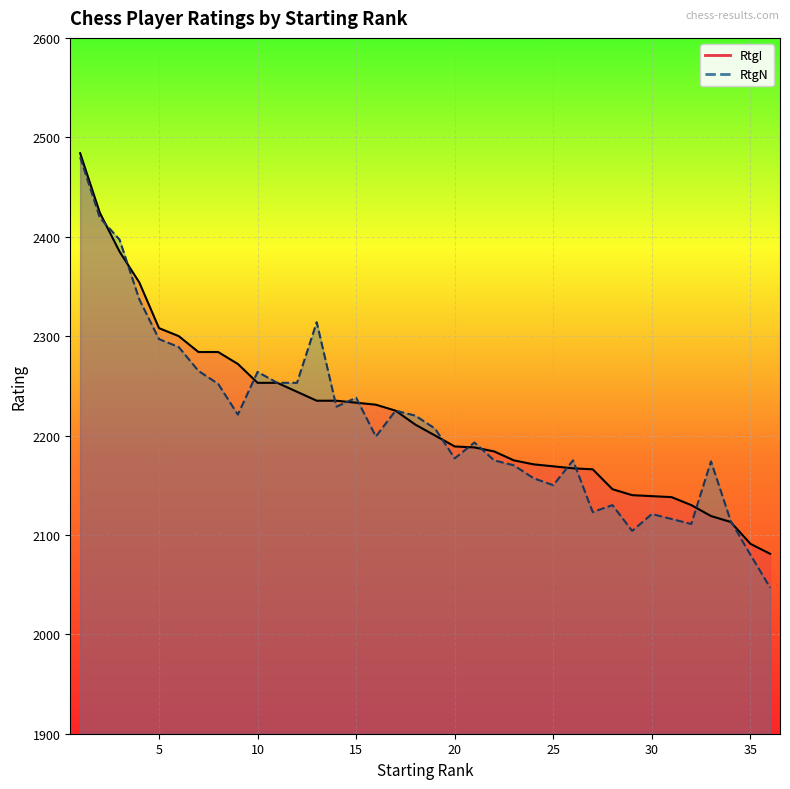

What is the difference between the RtgN values at 35 and 28?

50